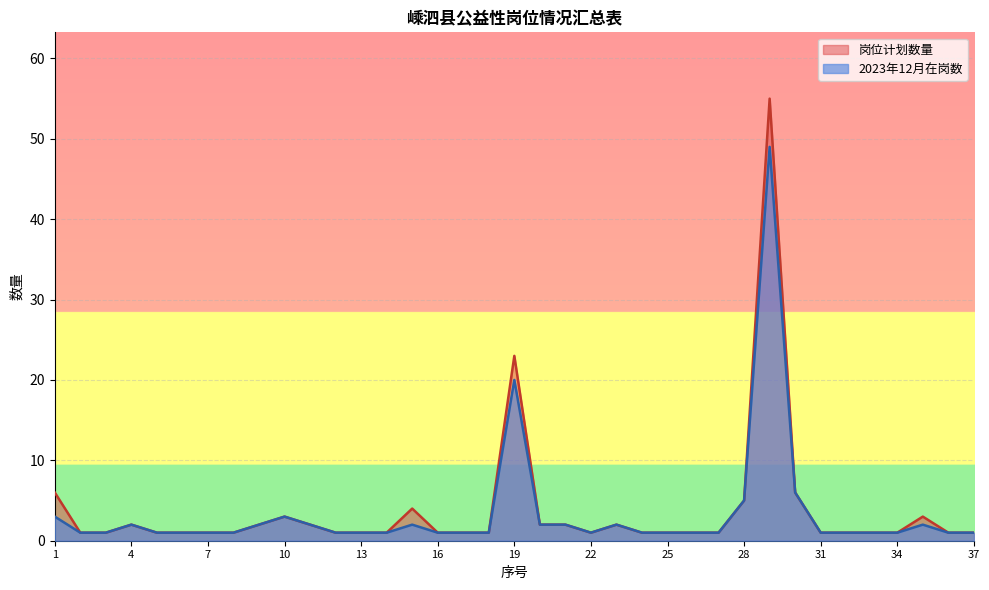

List the series in order of their peak value, lowest first.

2023年12月在岗数, 岗位计划数量